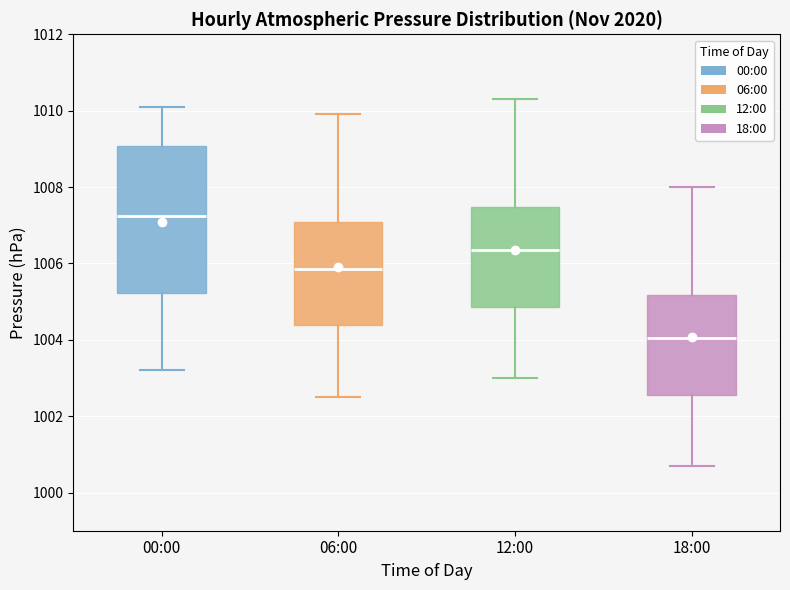

Reading left to right, read every box against the y-axis: the position of its median line, the range the box covers, and the ends of its whiskers. The values are not printed on the chart, so give them approximately, as read against the axis.

00:00: median 1007.2, box 1005.2 to 1009.0, whiskers 1003.2 to 1010.2
06:00: median 1005.8, box 1004.4 to 1007.0, whiskers 1002.6 to 1010.0
12:00: median 1006.4, box 1004.8 to 1007.4, whiskers 1003.0 to 1010.4
18:00: median 1004.0, box 1002.6 to 1005.2, whiskers 1000.8 to 1008.0